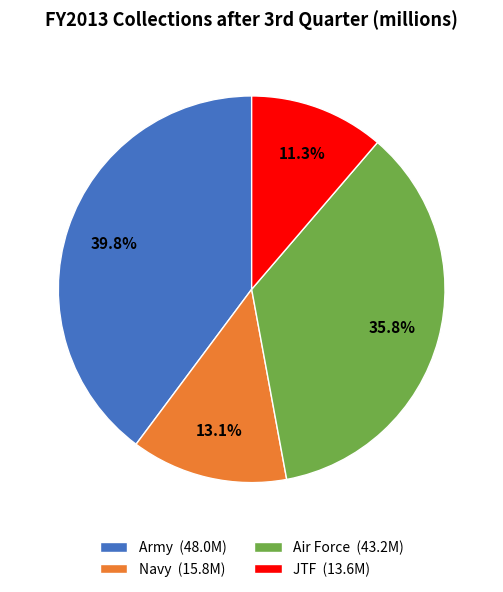

Which category has the smallest portion of the pie?

JTF